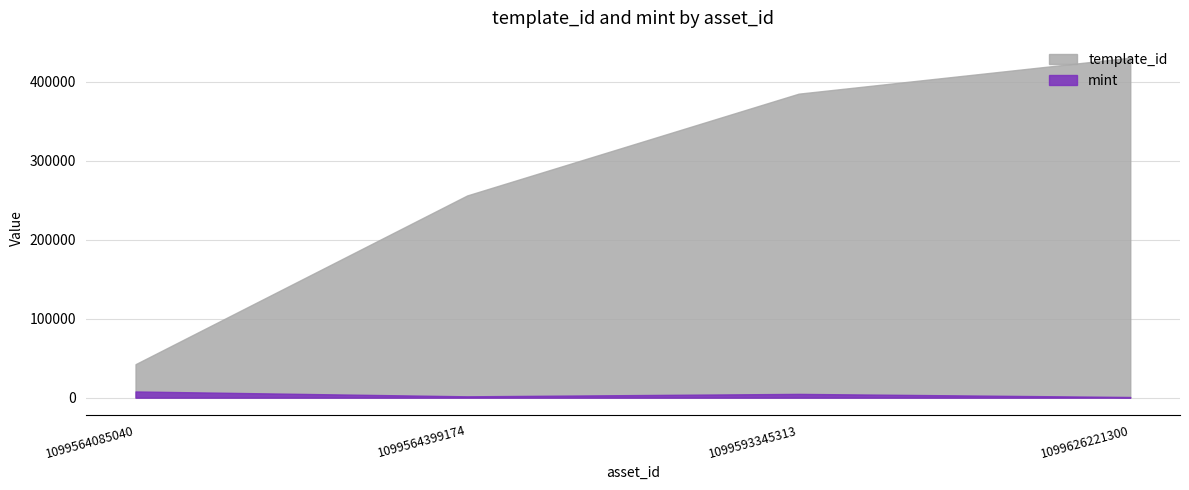

True or false: mint and template_id cross at least once.

False